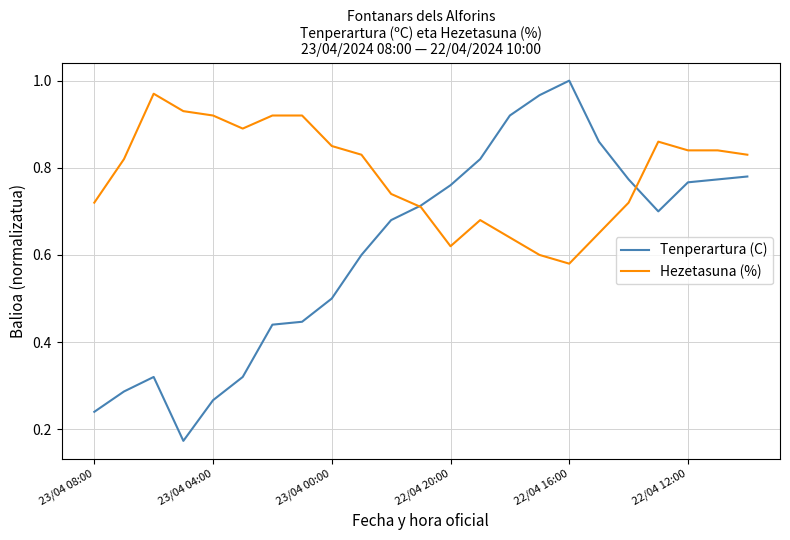

How many lines are shown in the chart?

2